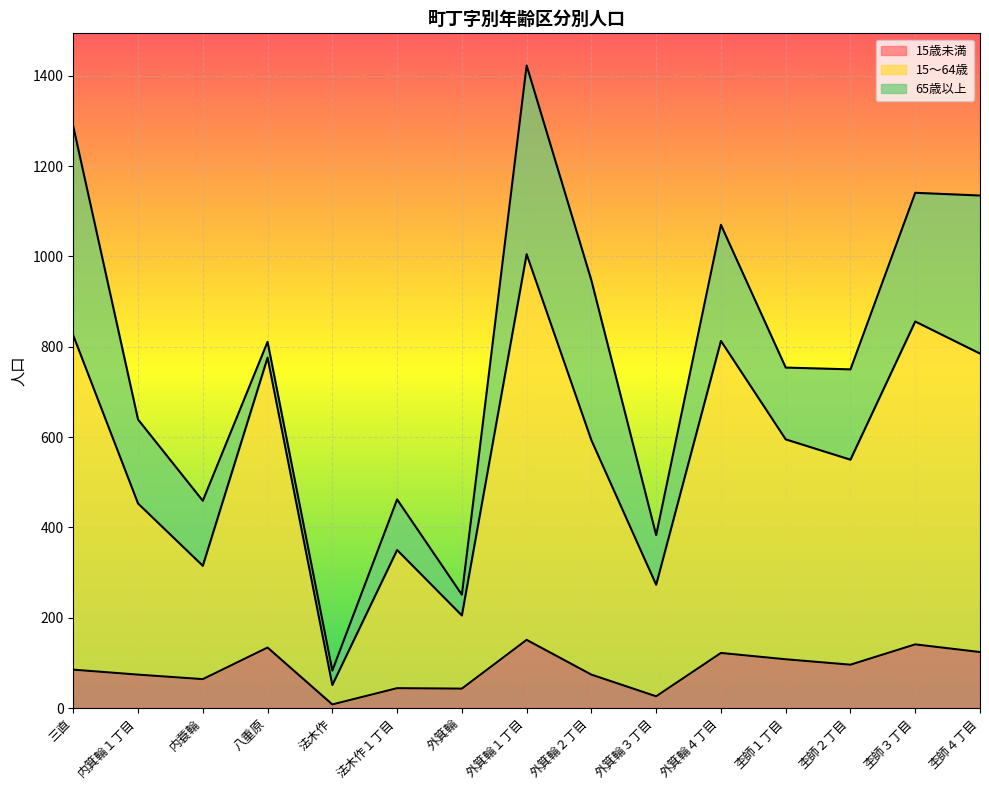

True or false: 15歳未満 has a value of 134 at 八重原.

True